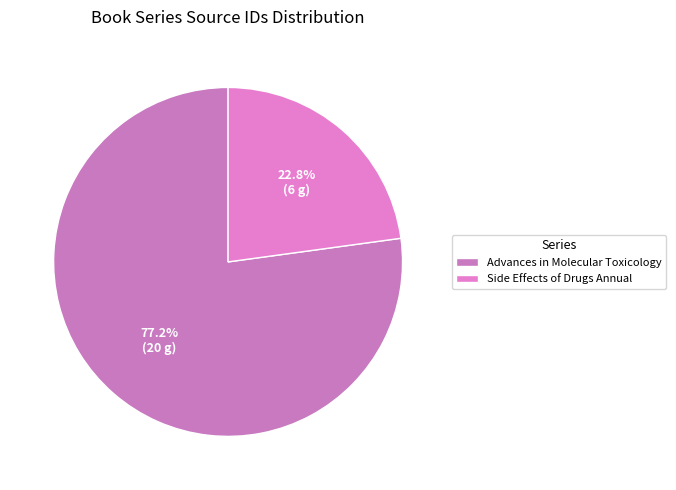

How many slices are in this pie chart?

2